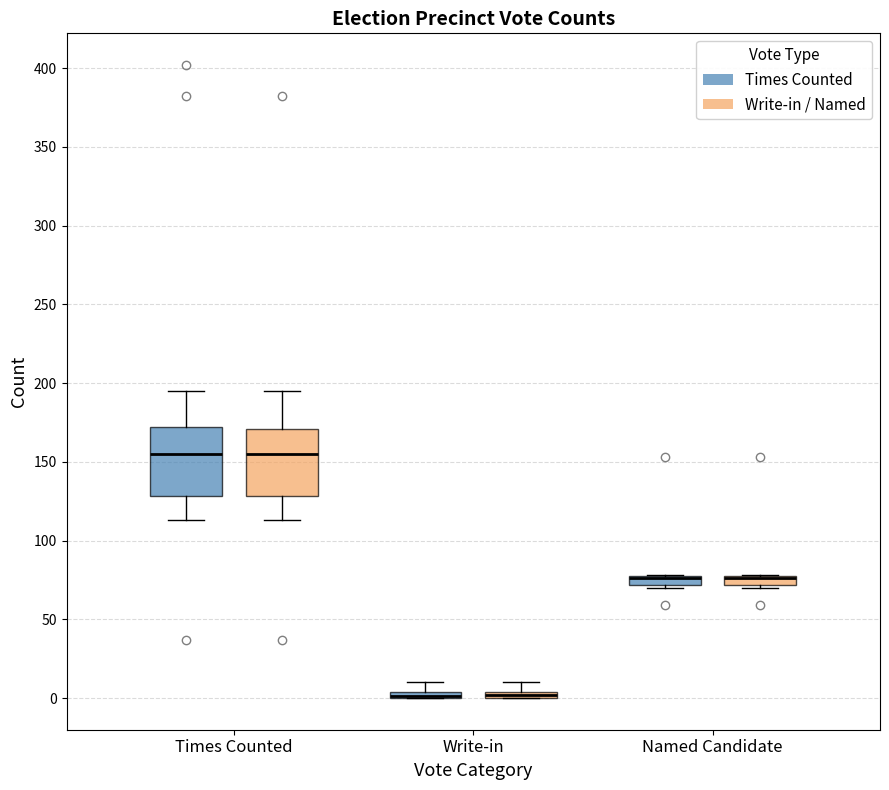

Where is the upper edge of the box for Named Candidate (Write-in / Named) on the y-axis? The values are not printed on the chart, so give them approximately, as read against the axis.

80